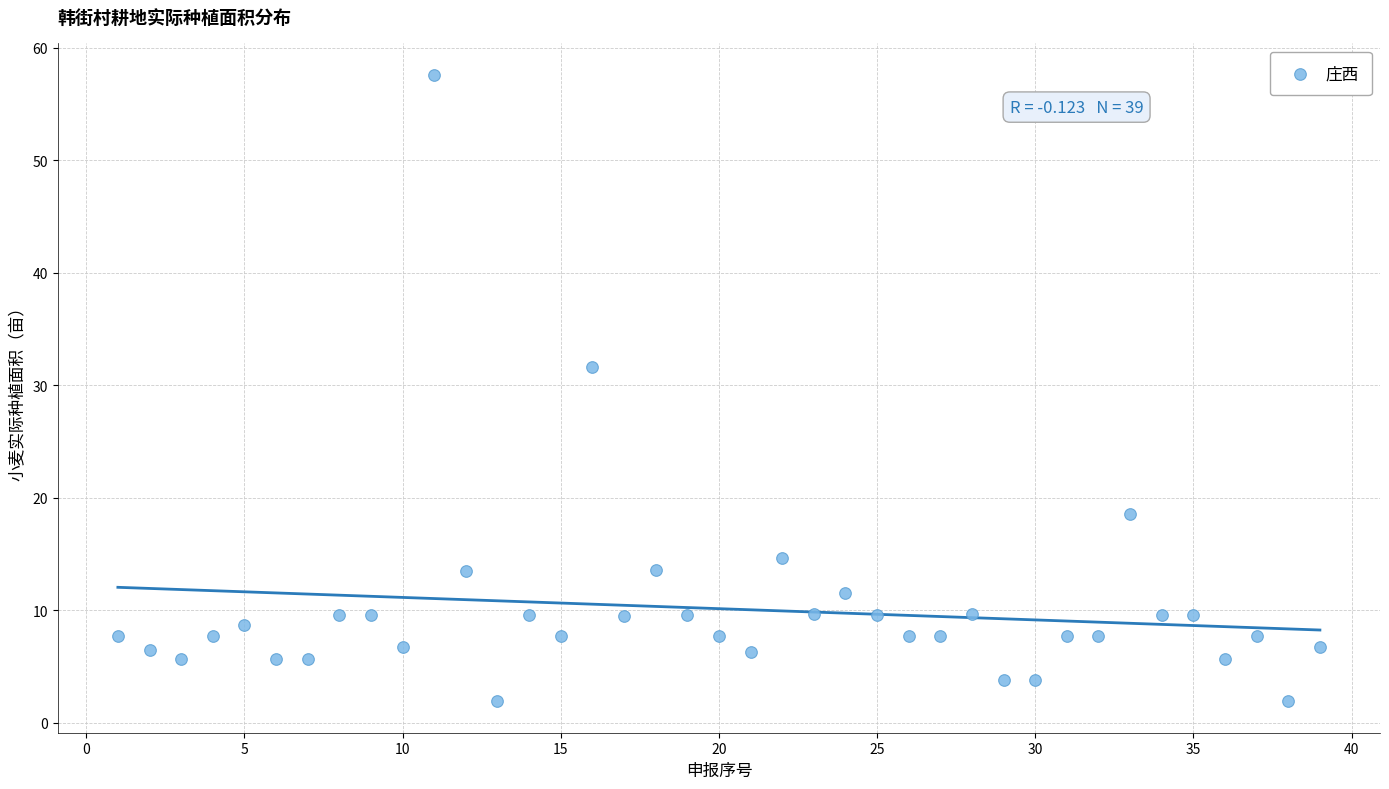

What is the range of Y values (max minus min)?

55.7